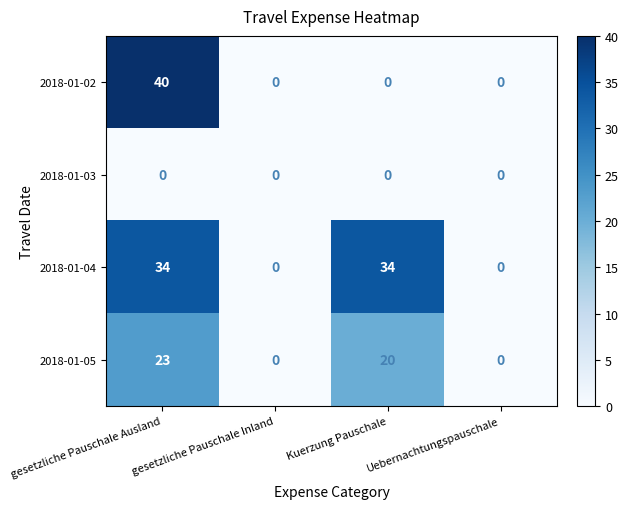

Which series has the largest range (max minus min)?

2018-01-02